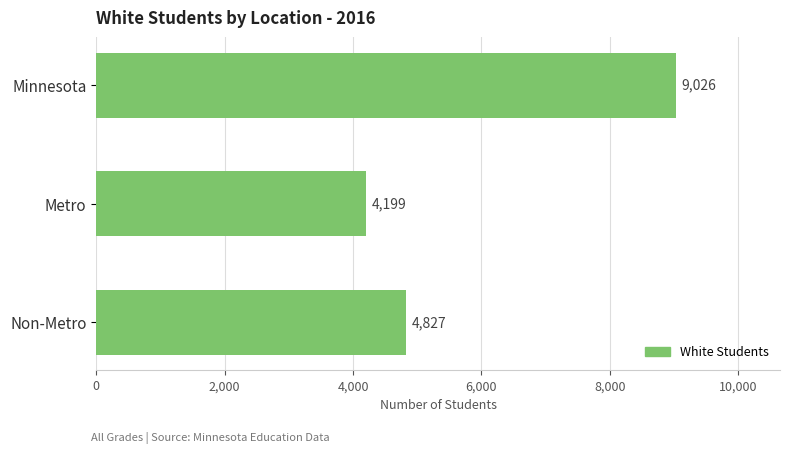

Rank the categories by value from lowest to highest.

Metro, Non-Metro, Minnesota